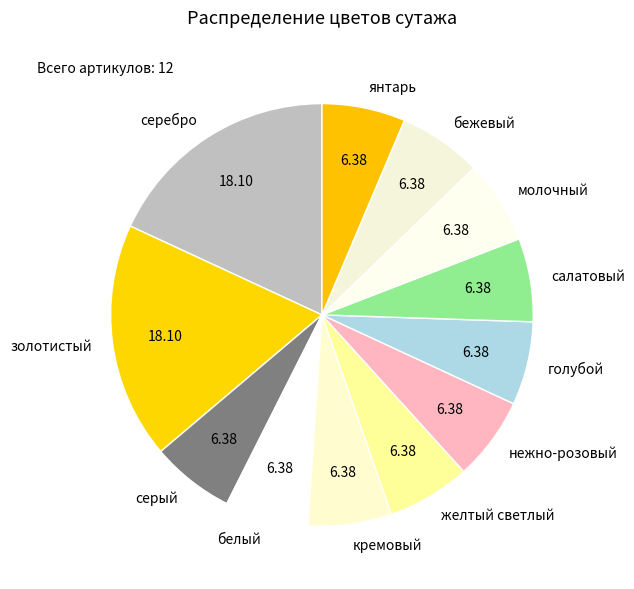

Does янтарь represent more than half of the total?

No